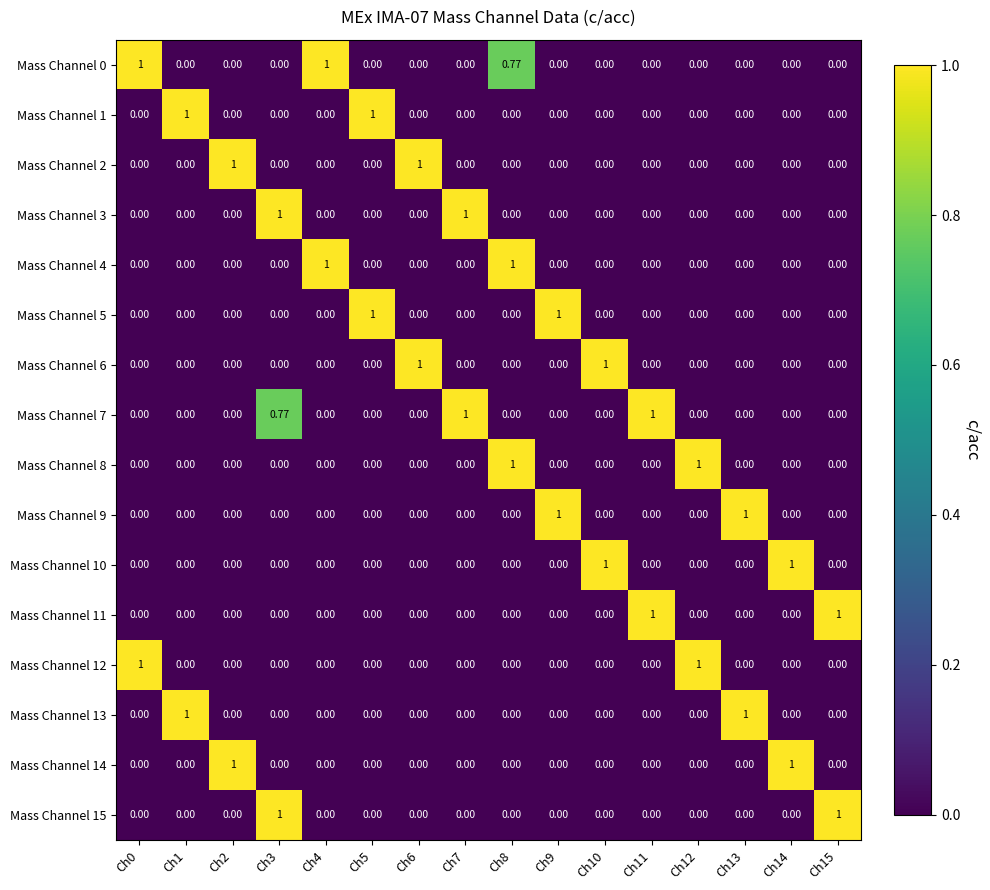

At how many categories does at least one series exceed 0?

16